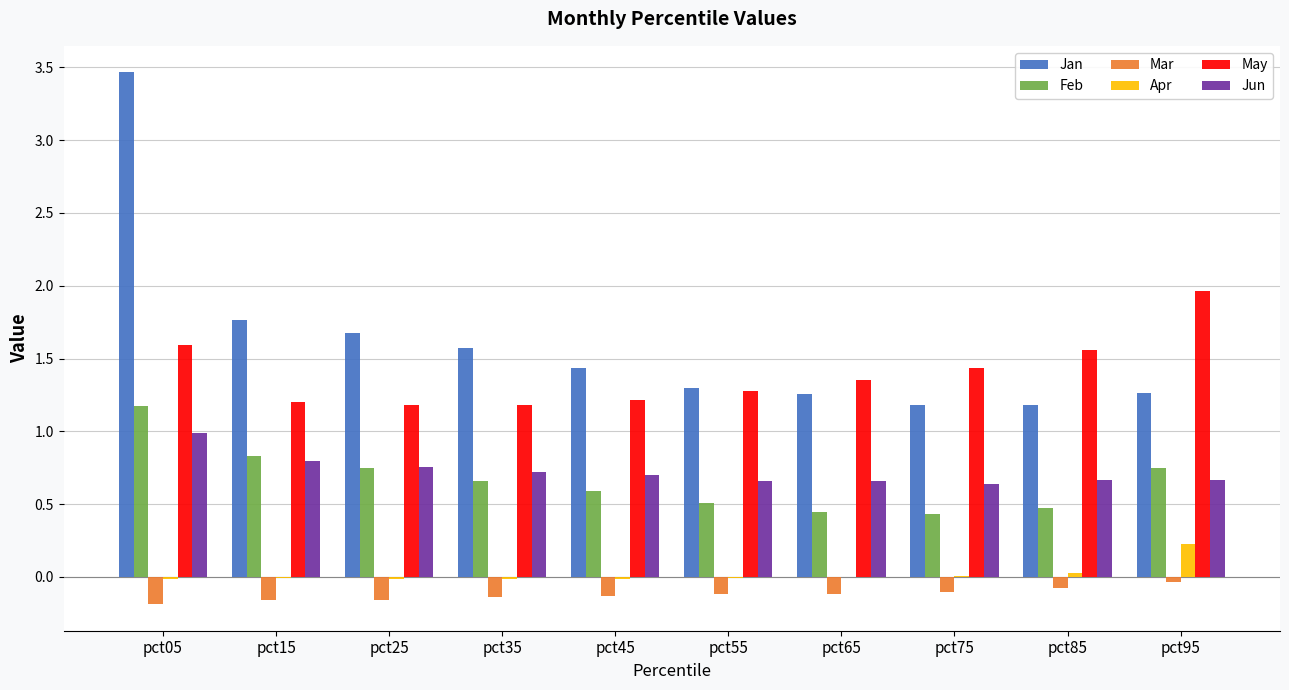

How many groups of bars are there?

10